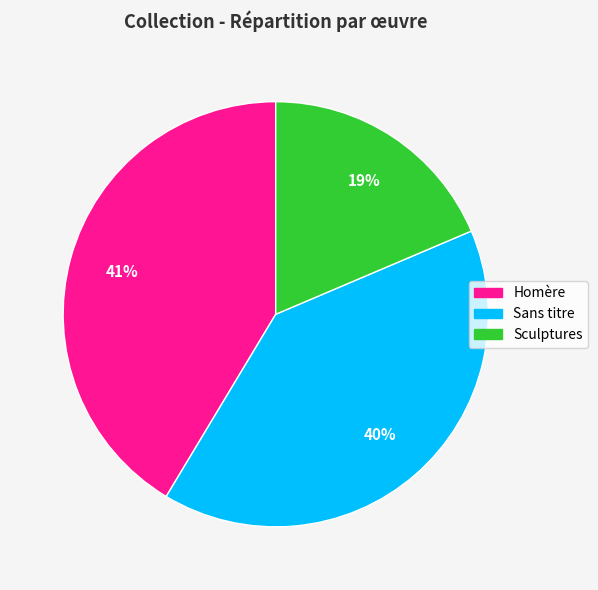

The Sculptures slice represents 19% of the pie. True or false?

True